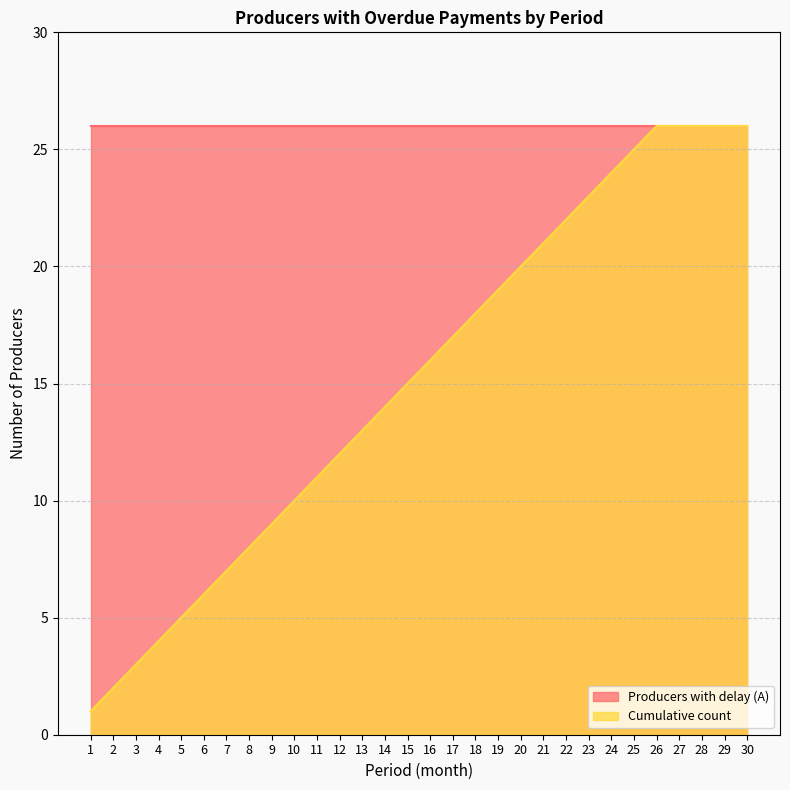

What is the ratio of the value at 2 to the value at 26?

0.1